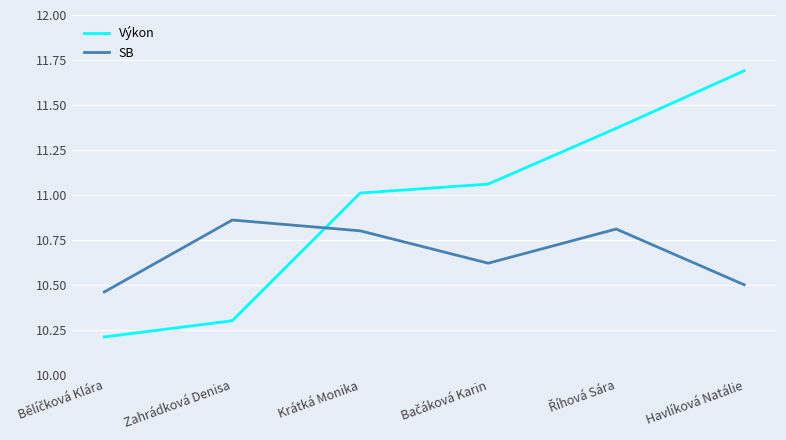

True or false: SB has a value of 10.5 at Havlíková Natálie.

True